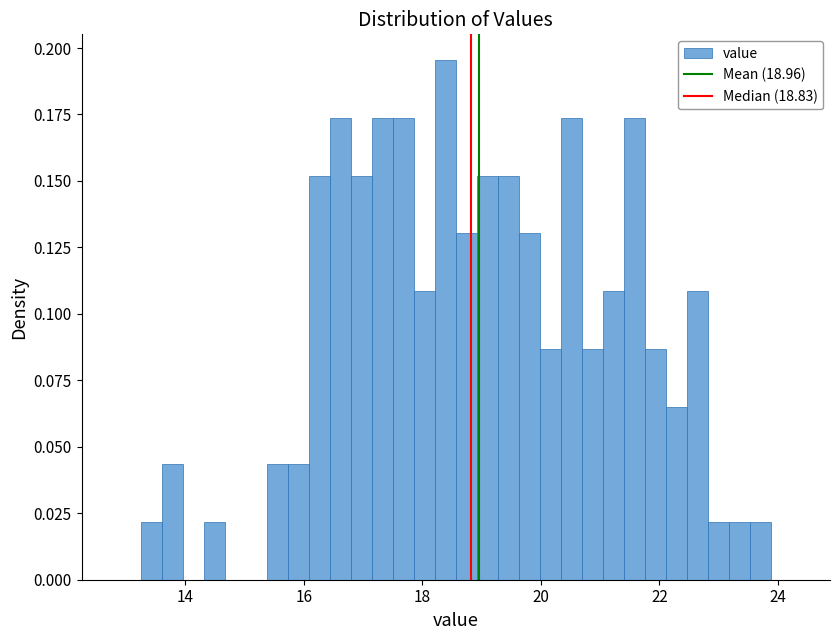

Around what value on the x-axis is the tallest bar? Give the approximate position of its centre, as read against the axis.

18.4